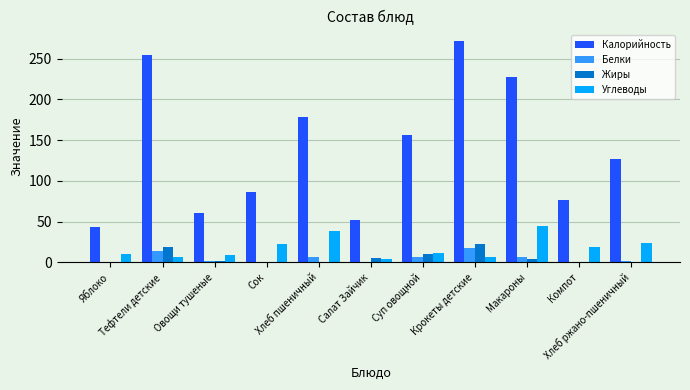

True or false: Белки has a value of 6 at Хлеб пшеничный.

True